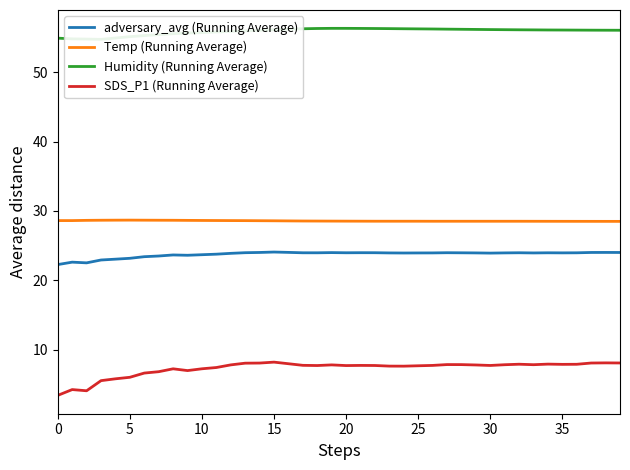

What is the sum of the SDS_P1 (Running Average) values at 21 and 18?

15.4